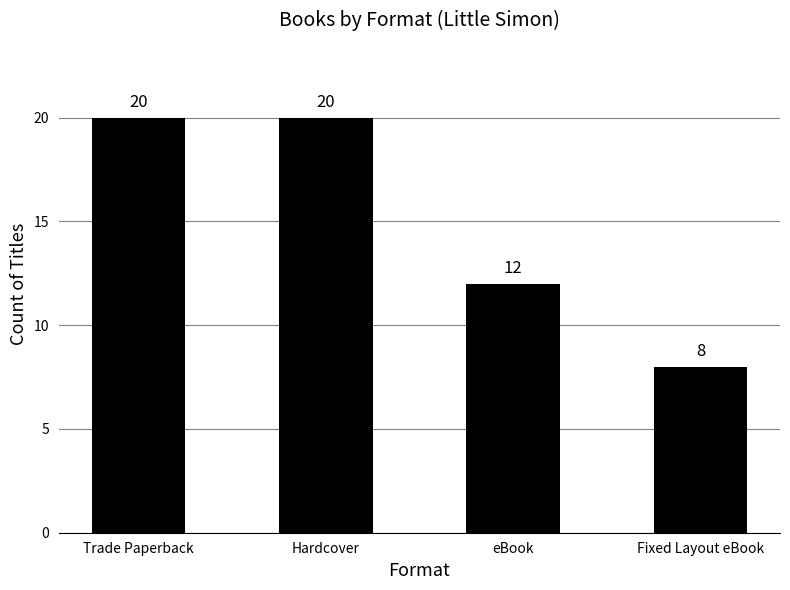

Is it true that the value at Fixed Layout eBook is 8?

True